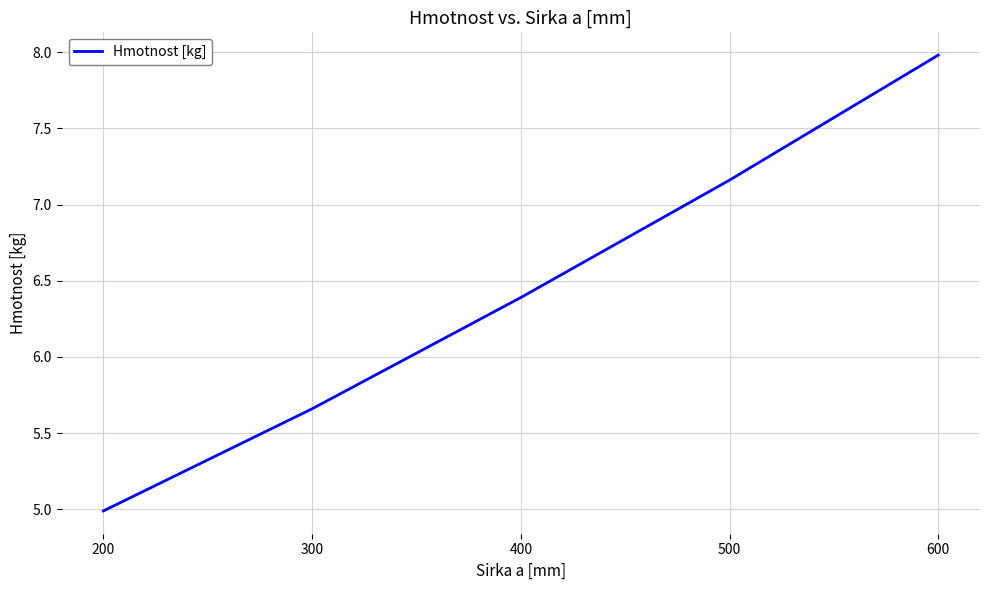

Count the number of values greater than 6.

3